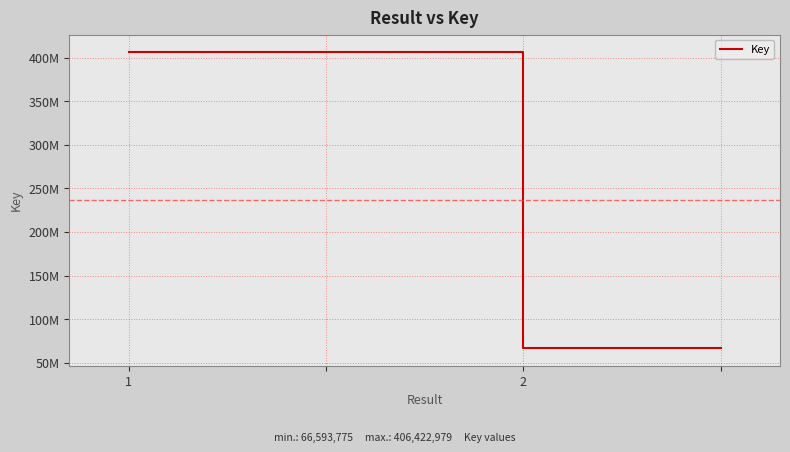

Is this an area chart (filled region under the line)?

No